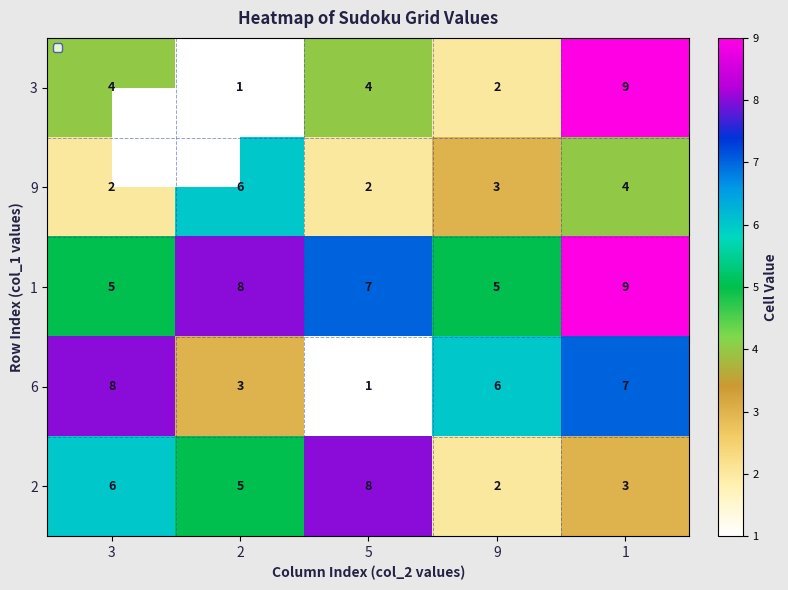

Which series changed the most between 3 and 2?

6